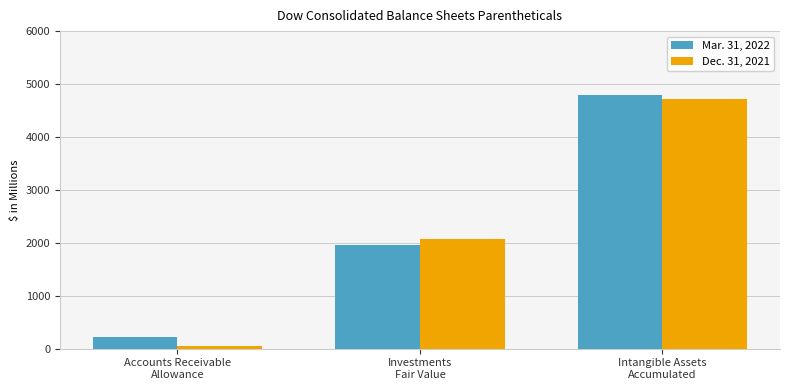

True or false: Mar. 31, 2022 has a value of 3029 at Investments
Fair Value.

False